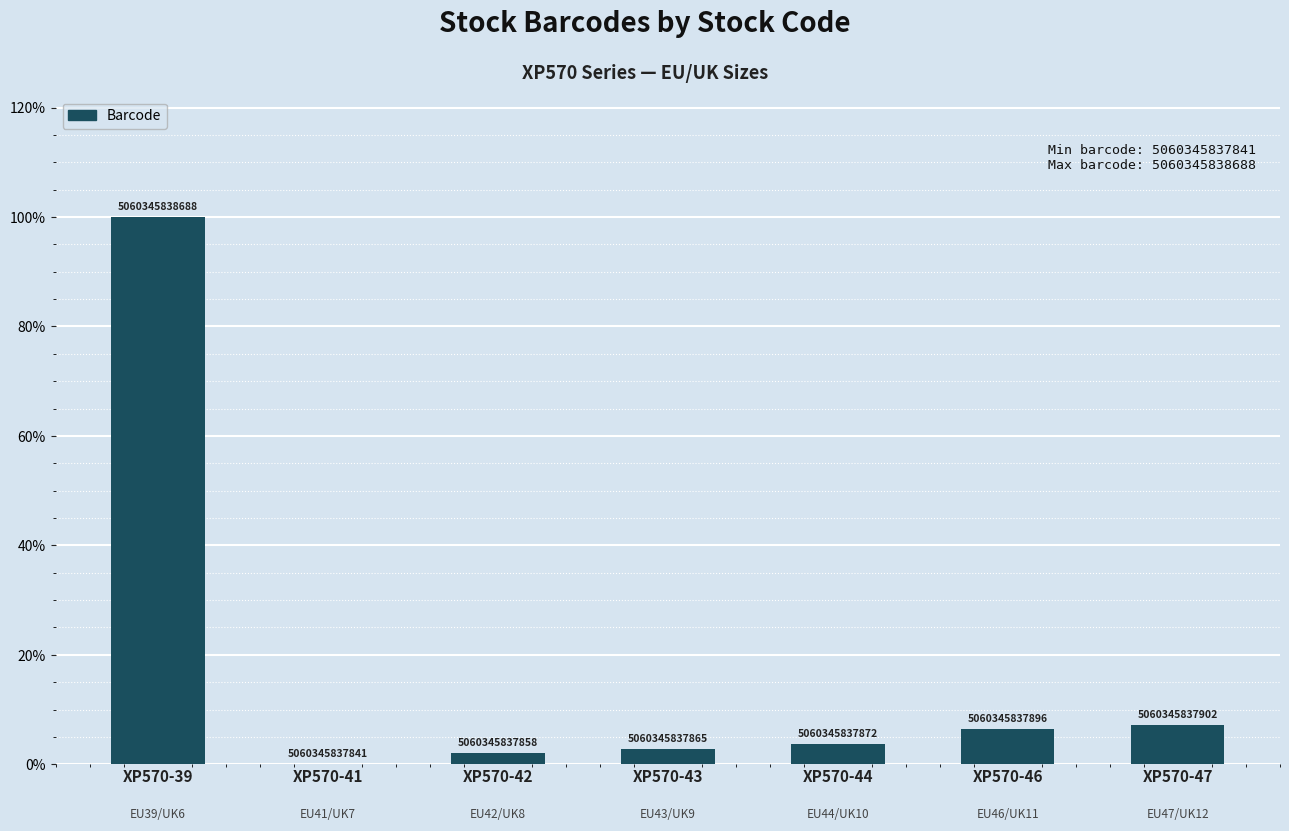

How many bars are there in total?

7